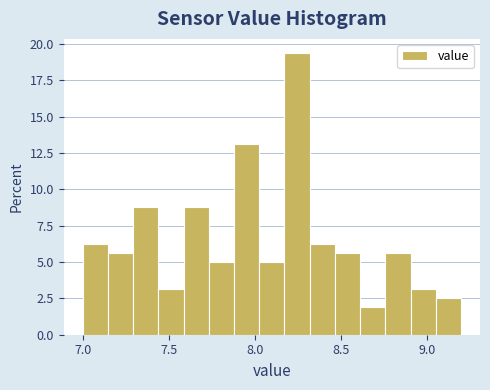

Around what value on the x-axis is the tallest bar? Give the approximate position of its centre, as read against the axis.

8.25